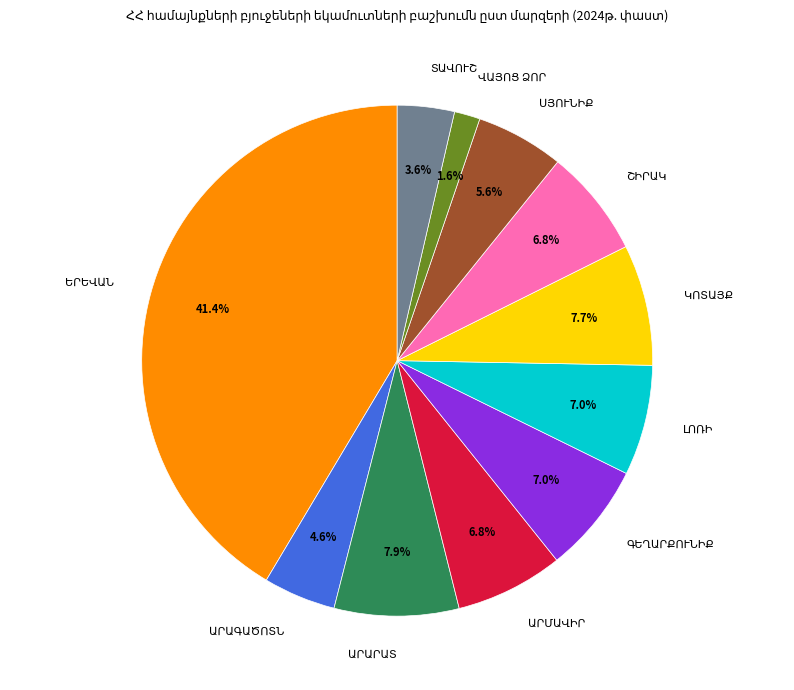

Is there any slice that represents more than half of the pie?

No